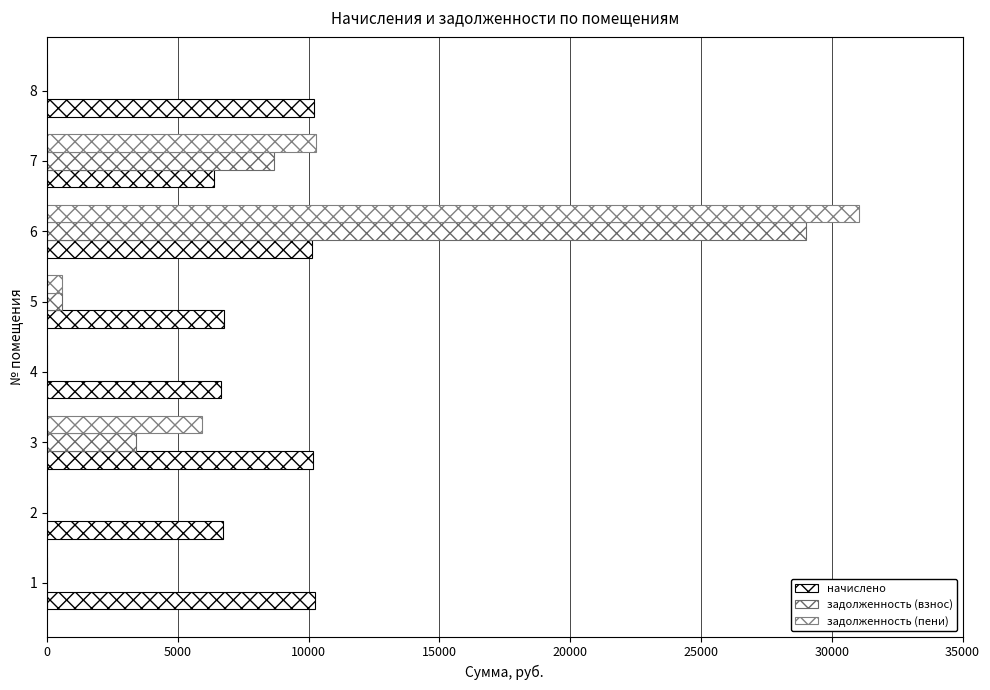

Count the number of categories in the chart.

8